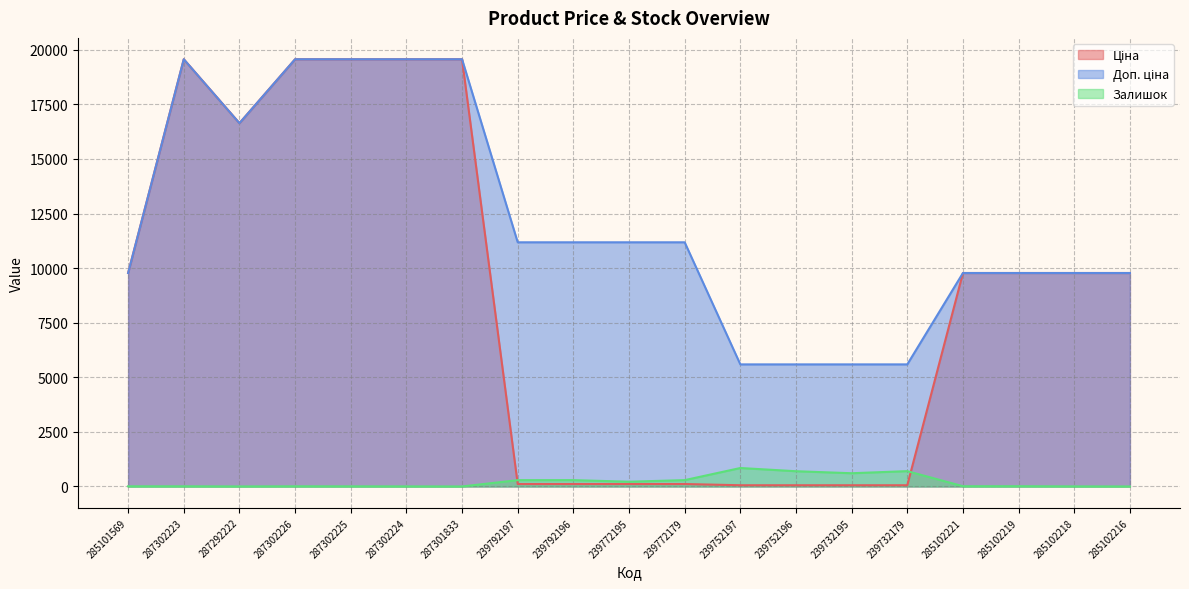

What is the value of the Залишок point at the 1st from the left?

7.0